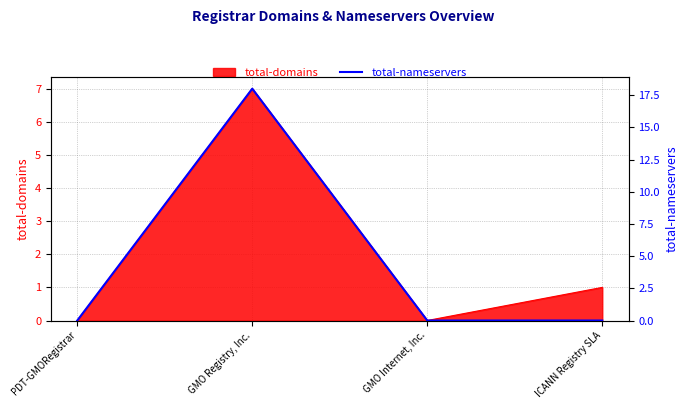

Where is total-domains nearest to the value 3?

ICANN Registry SLA